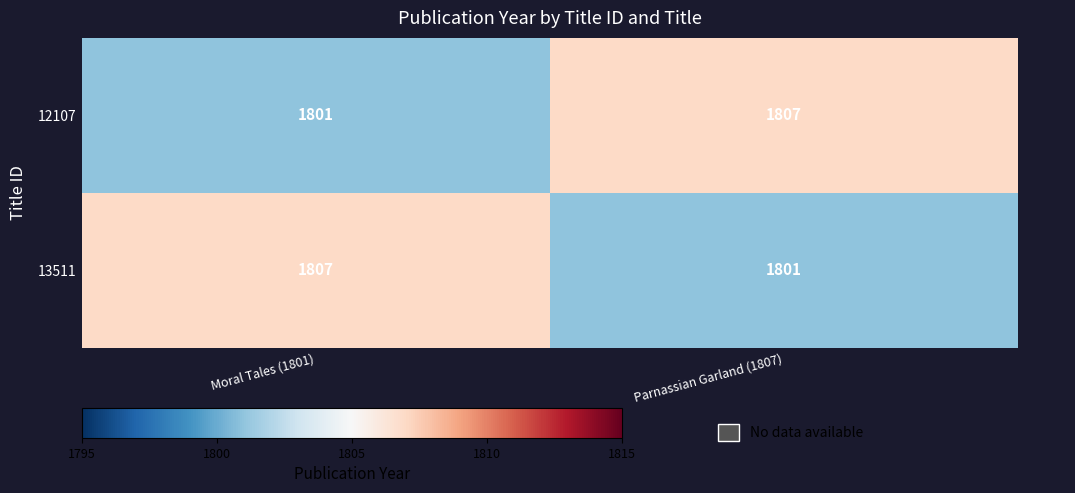

What is the total value across all series at Parnassian Garland (1807)?

3608